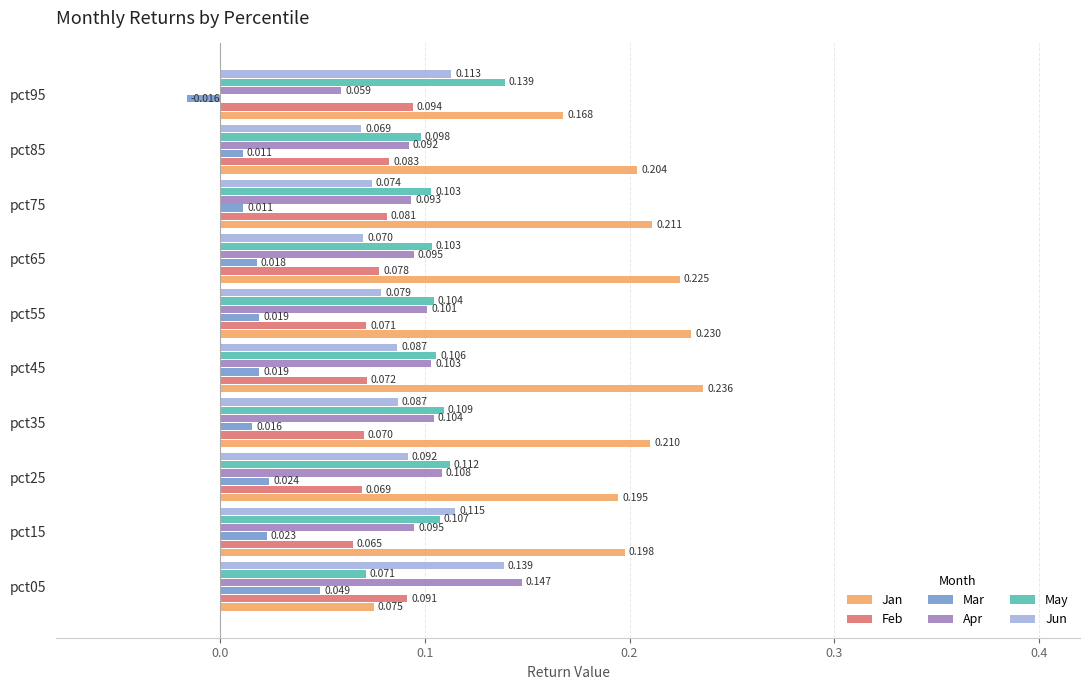

At pct75, list the series in order from smallest to largest.

Mar, Jun, Feb, Apr, May, Jan